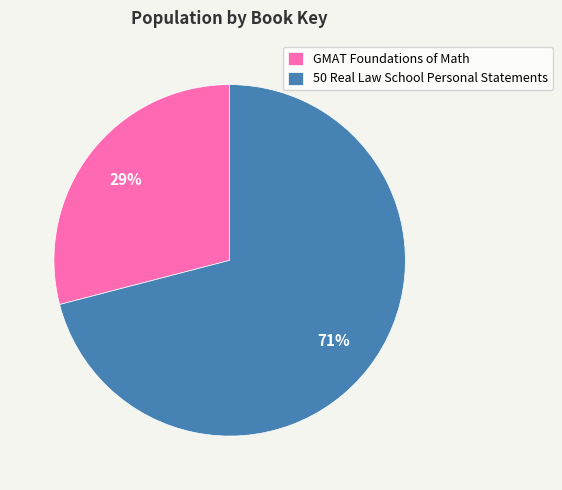

Is there a majority slice in this chart?

Yes